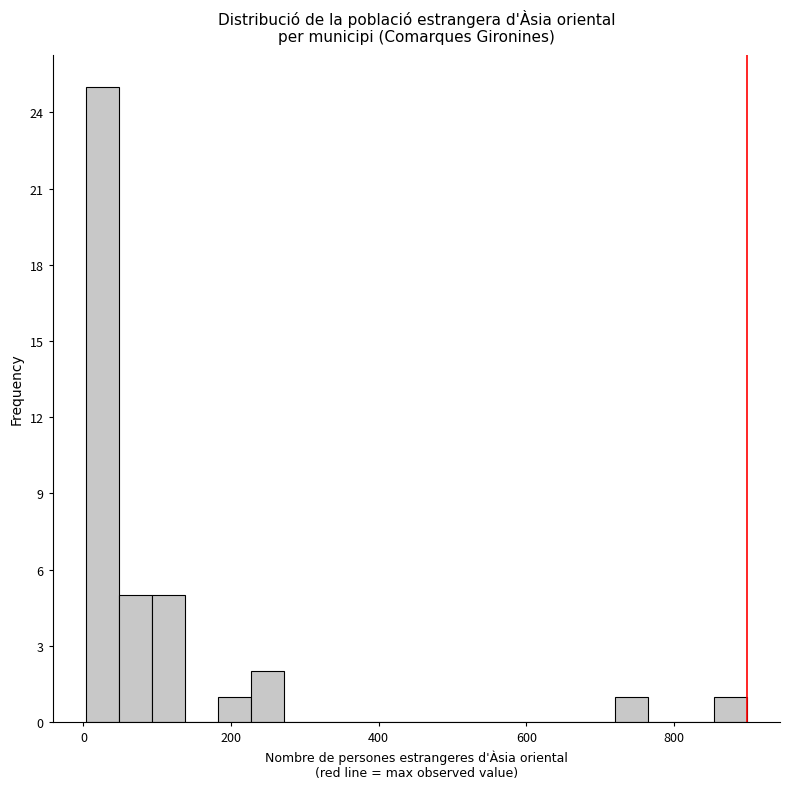

Around what value on the x-axis is the tallest bar? Give the approximate position of its centre, as read against the axis.

20